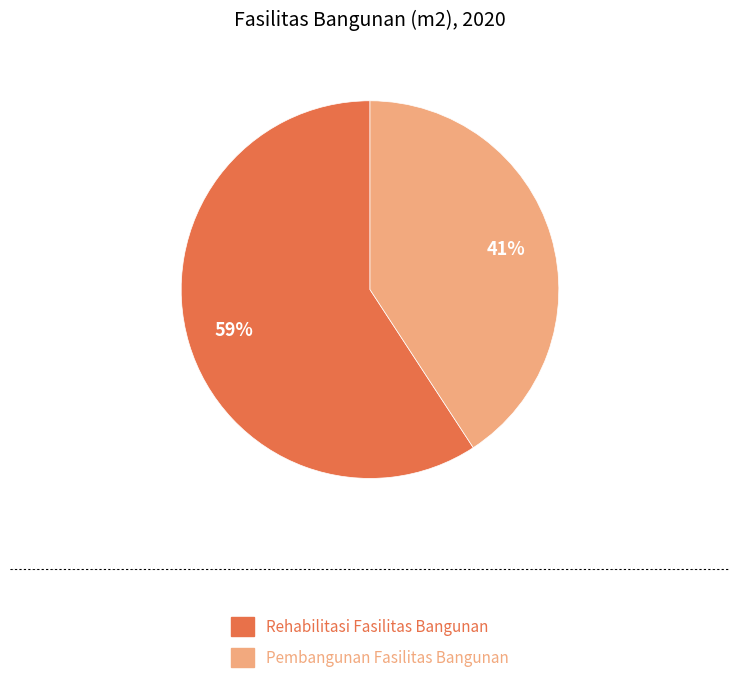

Approximately how many times larger is the value at Pembangunan Fasilitas Bangunan compared to Rehabilitasi Fasilitas Bangunan?

0.7